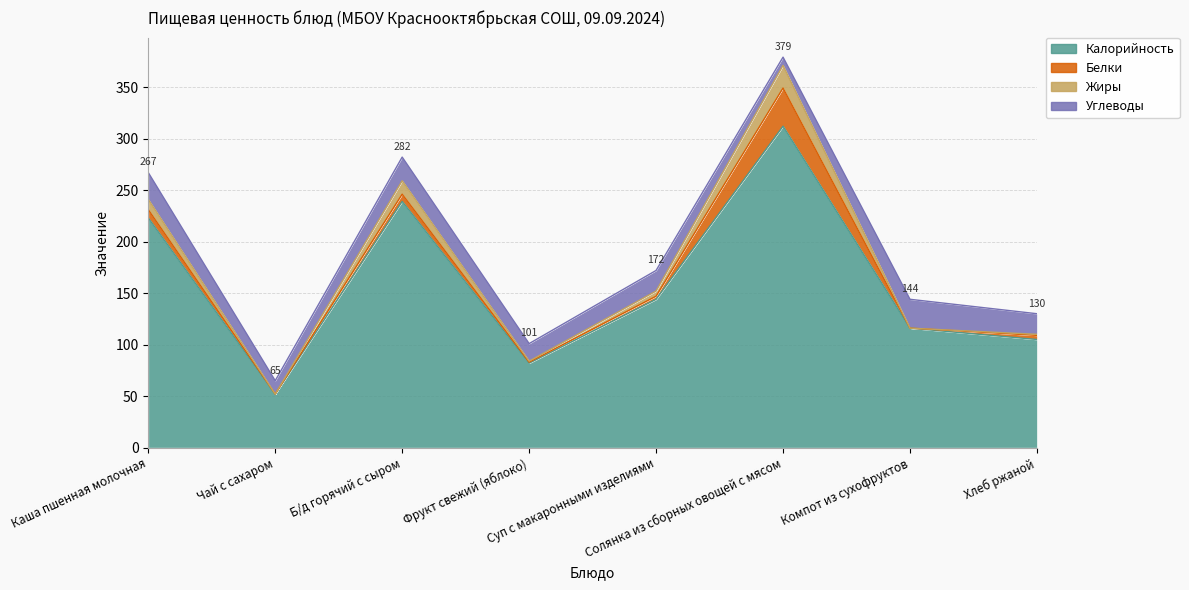

Where is Калорийность nearest to the value 182?

Суп с макаронными изделиями